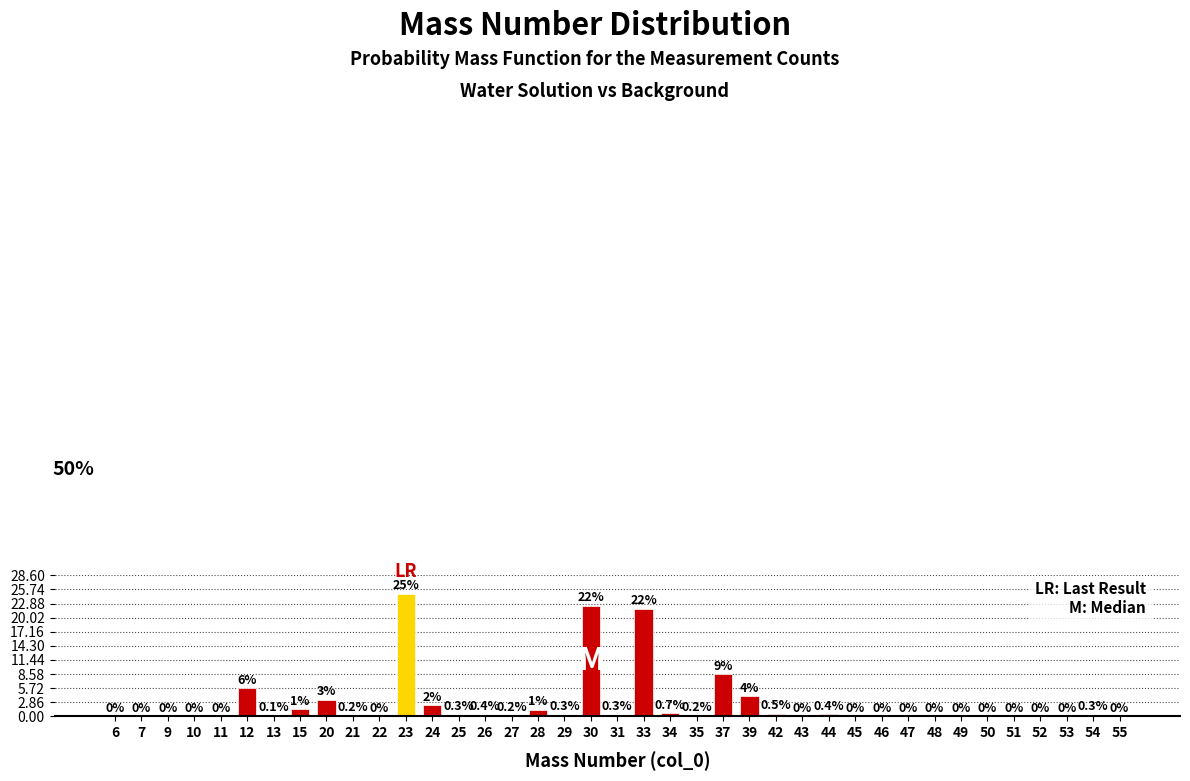

The chart shows a value of 0.0 at 52. True or false?

True